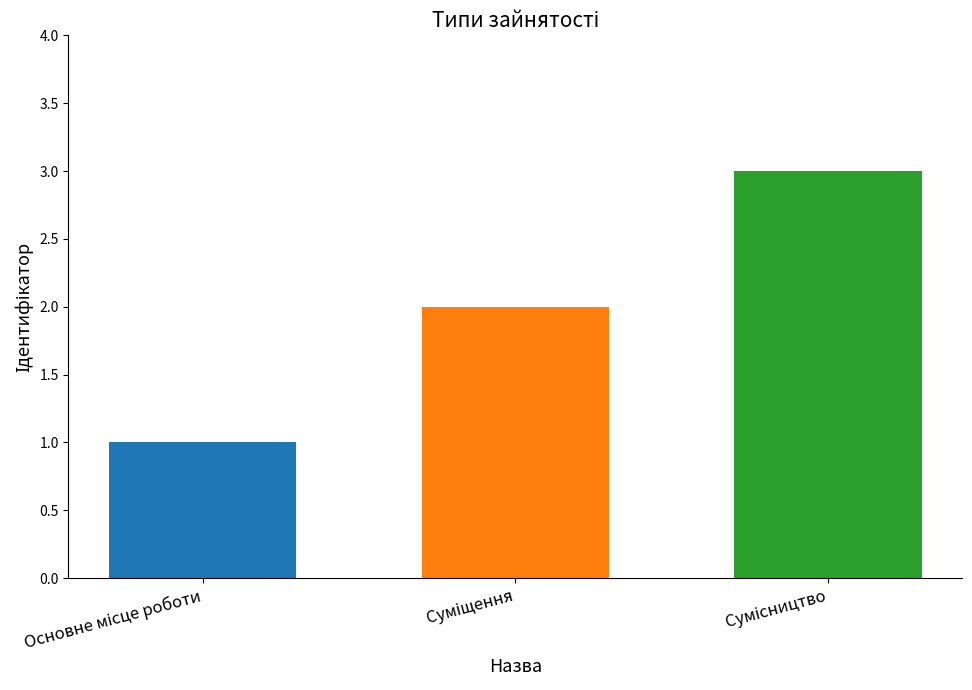

What is the sum of all values?

6